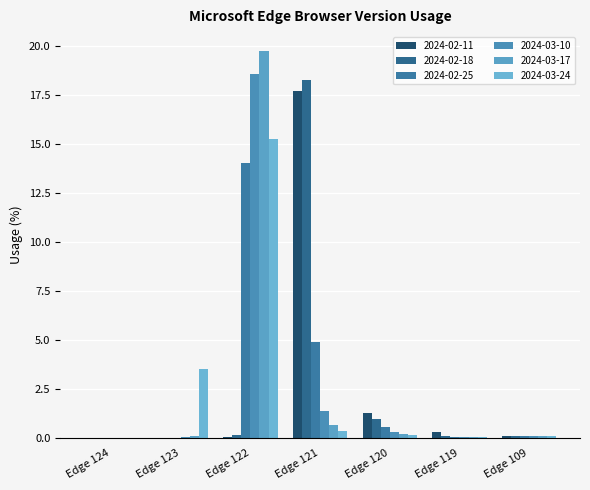

What is the difference between the maximum and minimum values in the 2024-03-17 series?

19.7